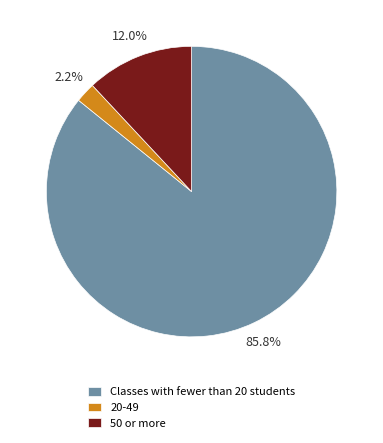

How many slices are in this pie chart?

3